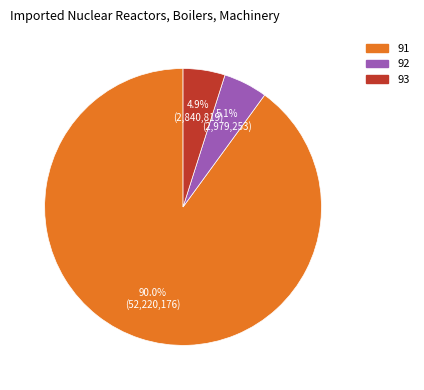

Approximately how many times larger is the value at 93 compared to 92?

1.0